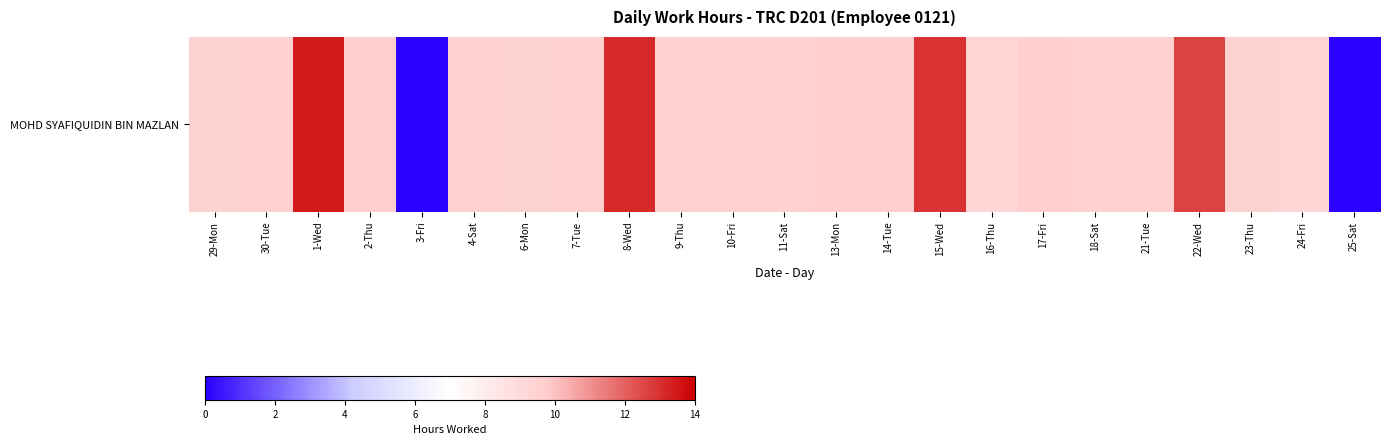

List the labels in order of value, largest first.

1-Wed, 8-Wed, 15-Wed, 22-Wed, 13-Mon, 14-Tue, 2-Thu, 17-Fri, 7-Tue, 10-Fri, 21-Tue, 30-Tue, 9-Thu, 4-Sat, 11-Sat, 18-Sat, 29-Mon, 23-Thu, 6-Mon, 24-Fri, 16-Thu, 3-Fri, 25-Sat